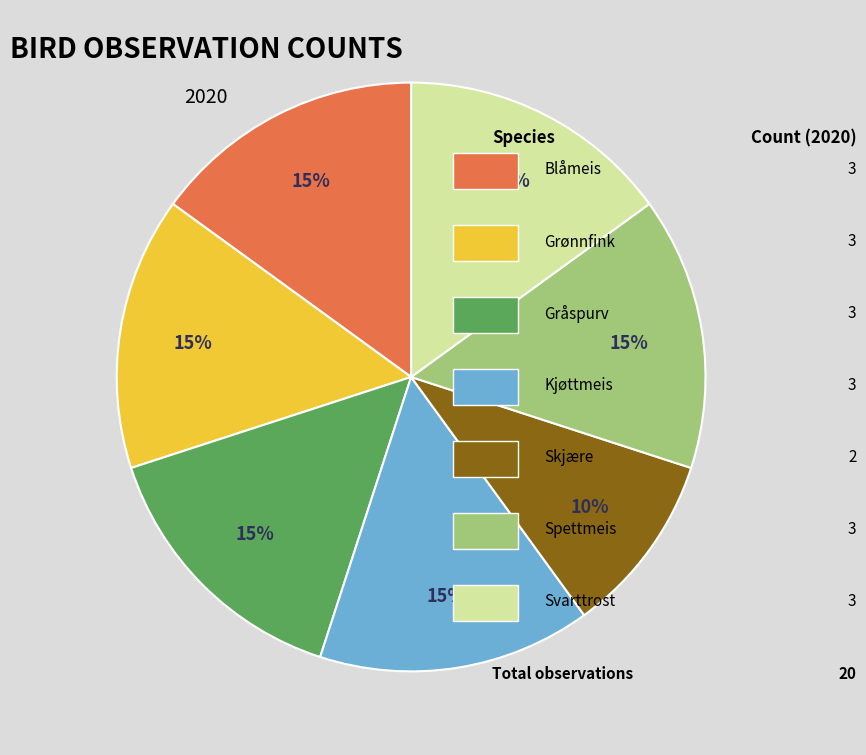

Is there any slice that represents more than half of the pie?

No